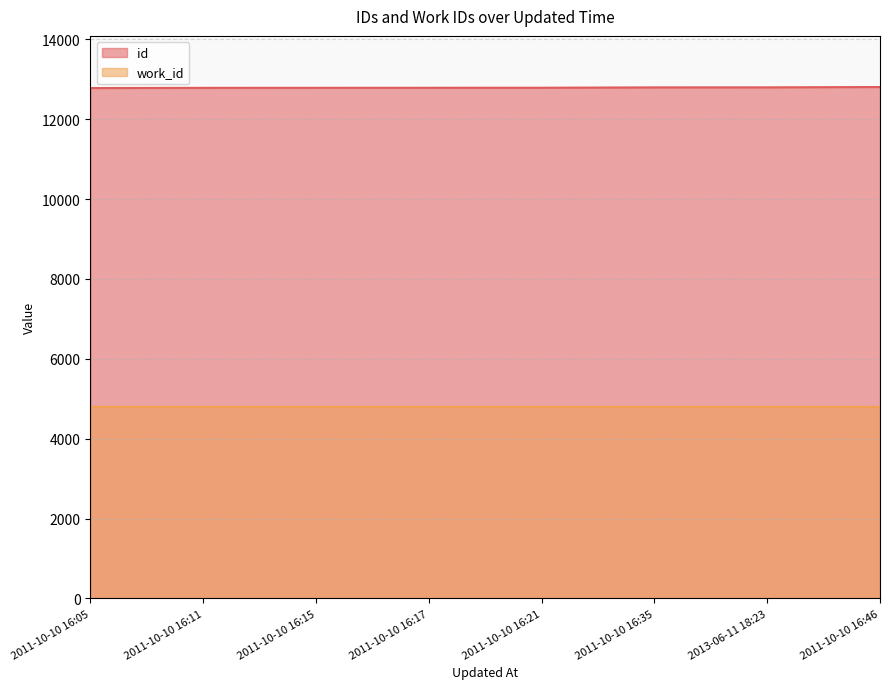

Reading right to left, extract all data points from this chart.

12805	12797	12796	12787	12786	12785	12784	12779